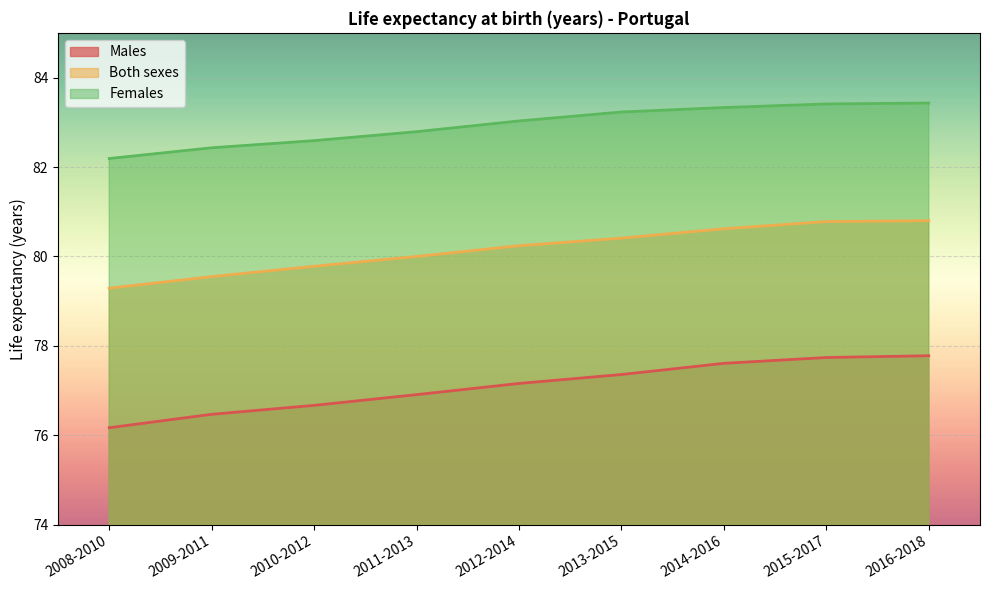

Rank the series by their average value, from lowest to highest.

Males, Both sexes, Females